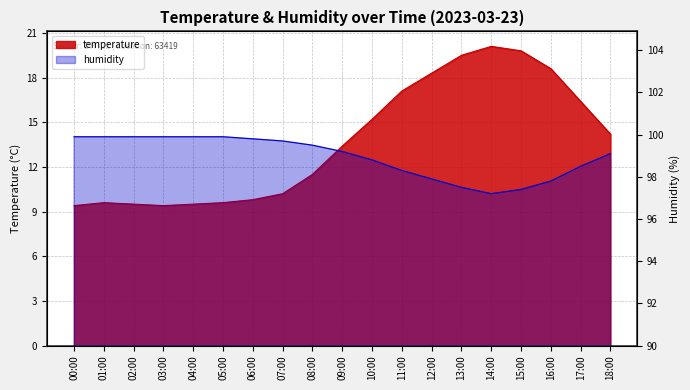

In temperature, how many points are higher than both neighbors (excluding endpoints)?

2